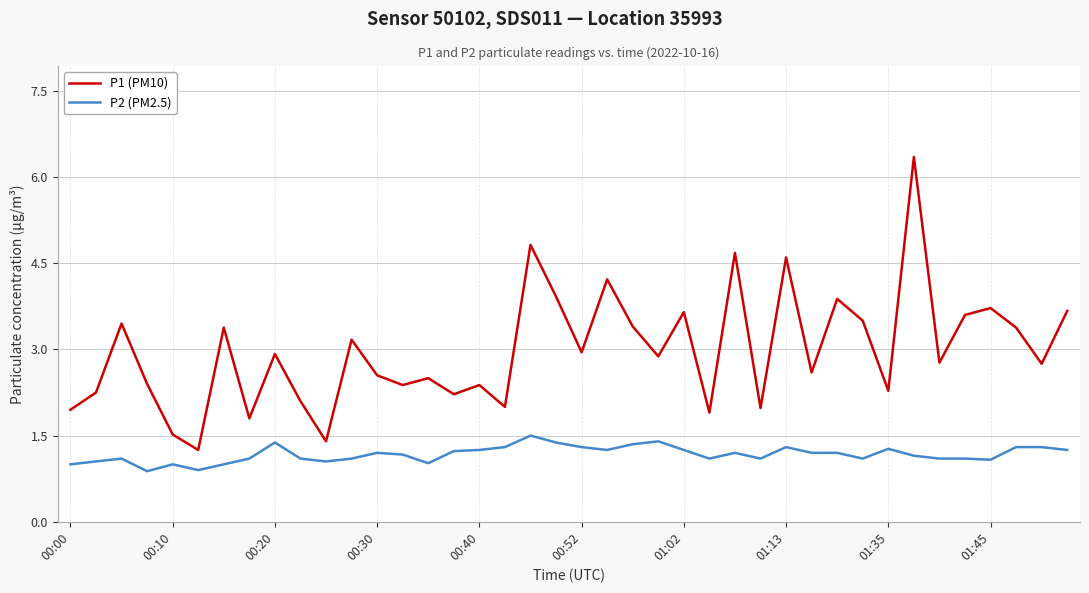

True or false: P2 (PM2.5) and P1 (PM10) cross at least once.

False